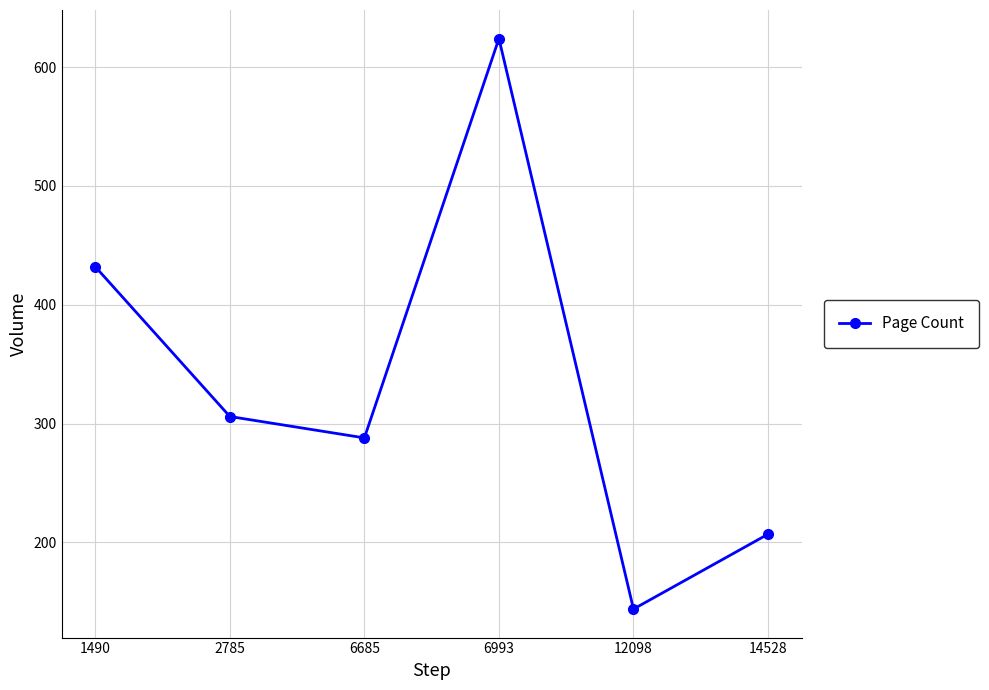

What is the sum of all values?

2001